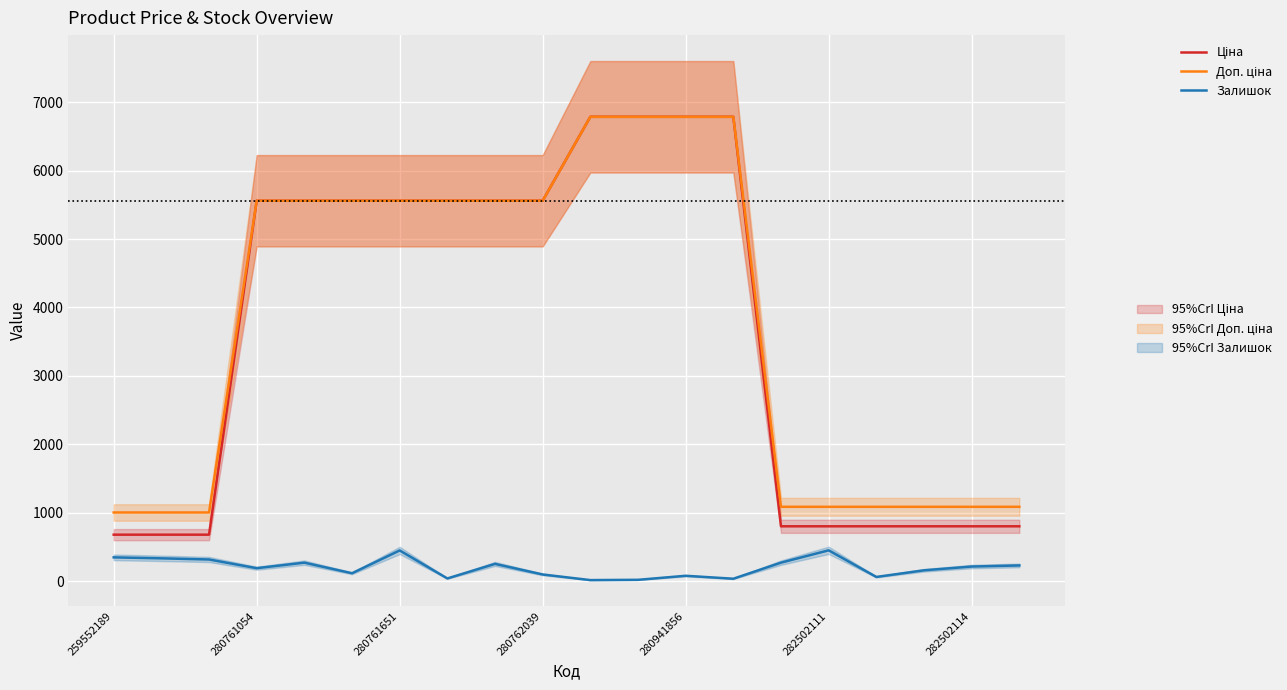

How many categories are shown in the chart?

20